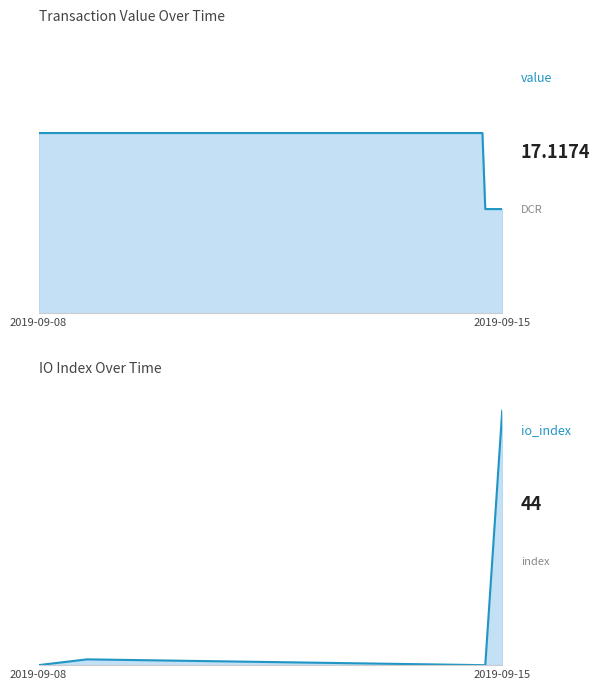

What position from the left is 2019-09-15?

2